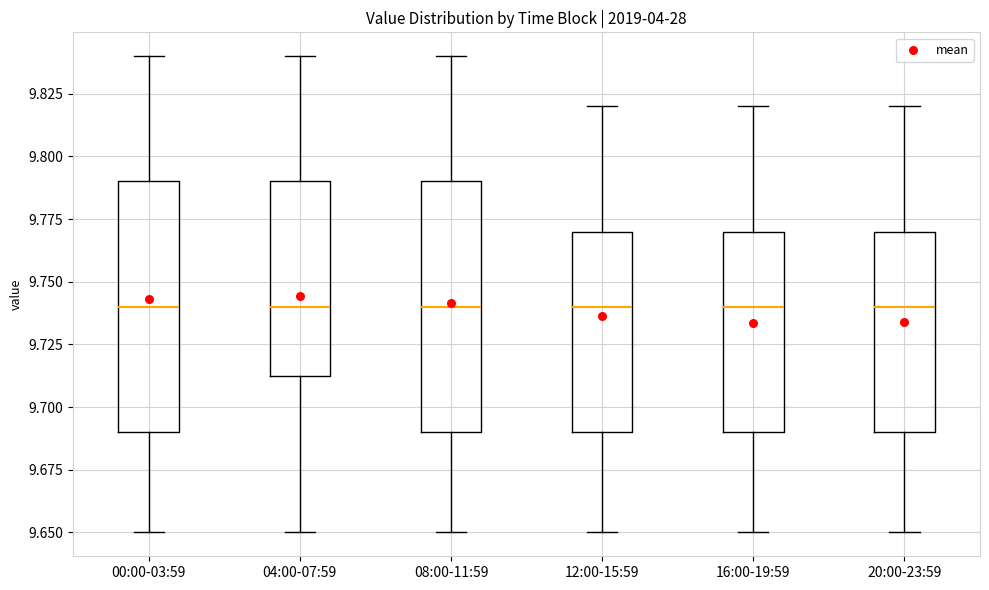

Reading left to right, read every box against the y-axis: the position of its median line, the range the box covers, and the ends of its whiskers. The values are not printed on the chart, so give them approximately, as read against the axis.

00:00-03:59: median 9.740, box 9.690 to 9.790, whiskers 9.650 to 9.840
04:00-07:59: median 9.740, box 9.715 to 9.790, whiskers 9.650 to 9.840
08:00-11:59: median 9.740, box 9.690 to 9.790, whiskers 9.650 to 9.840
12:00-15:59: median 9.740, box 9.690 to 9.770, whiskers 9.650 to 9.820
16:00-19:59: median 9.740, box 9.690 to 9.770, whiskers 9.650 to 9.820
20:00-23:59: median 9.740, box 9.690 to 9.770, whiskers 9.650 to 9.820